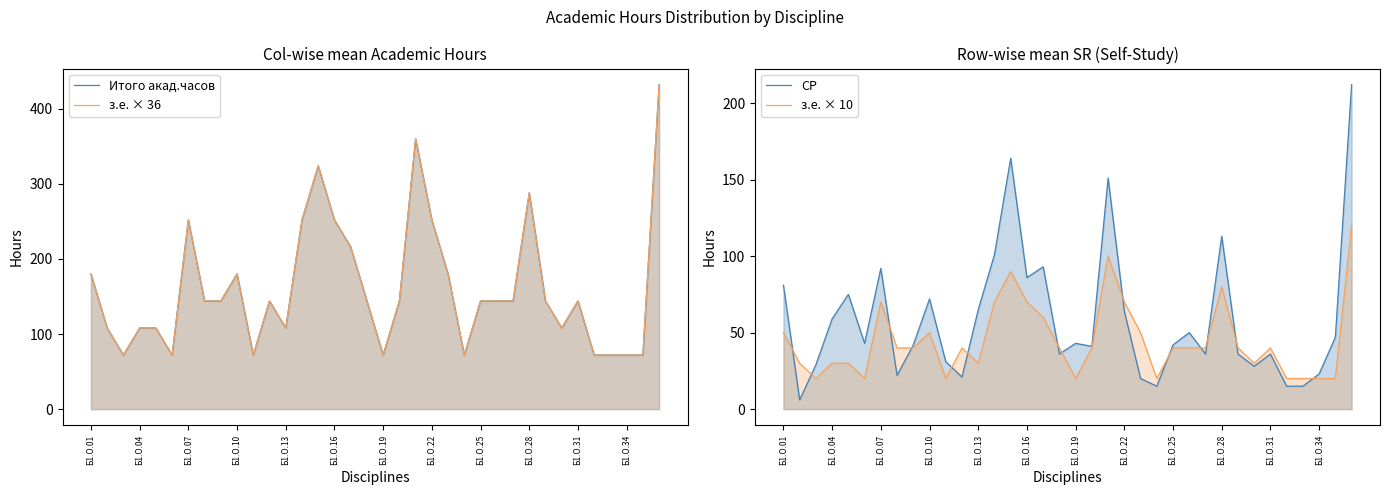

How many distinct data groups are displayed?

4